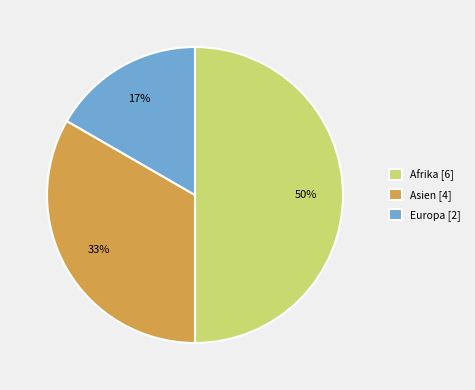

What is the smallest slice in the pie chart?

Europa [2]